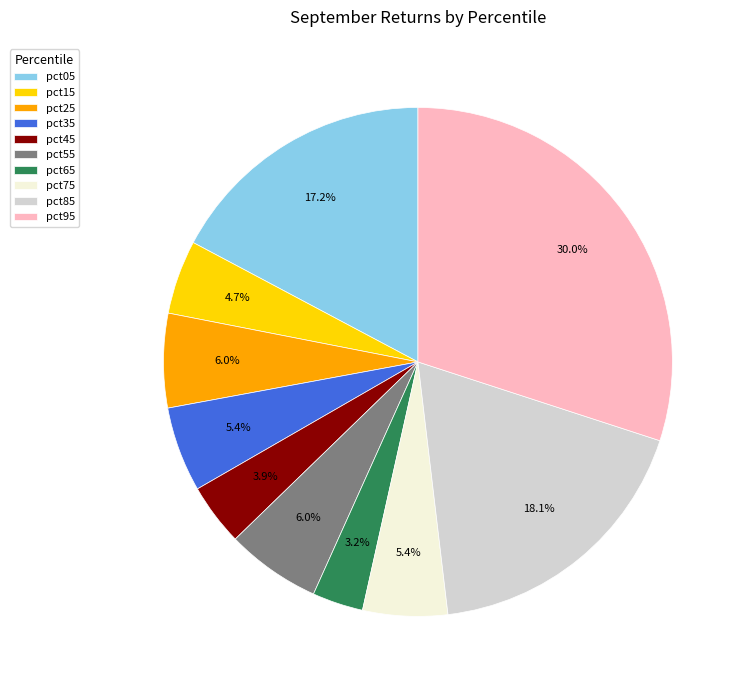

Count the number of slices in the pie.

10